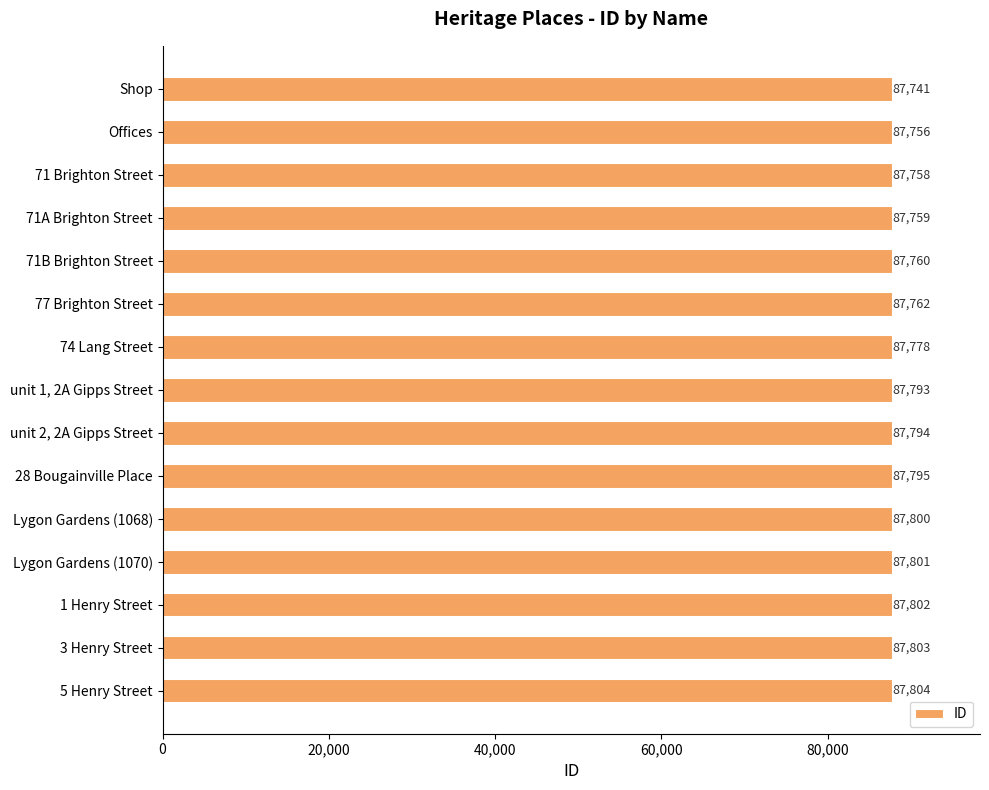

What is the difference between the second highest and second lowest values?

47